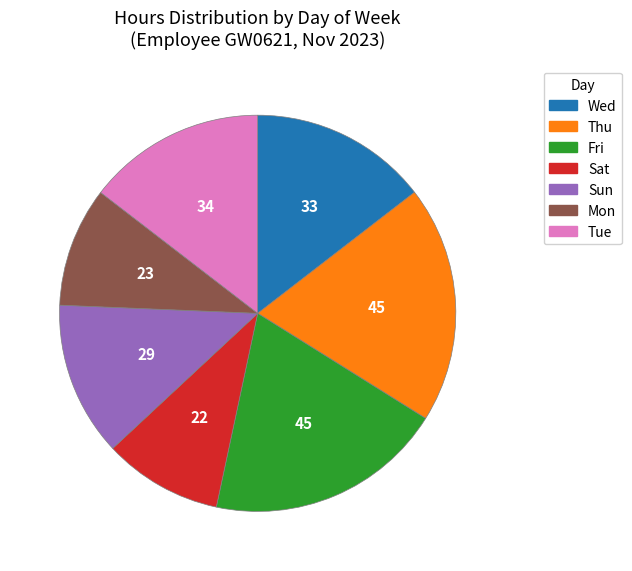

Approximately how many times larger is the value at Wed compared to Thu?

0.8